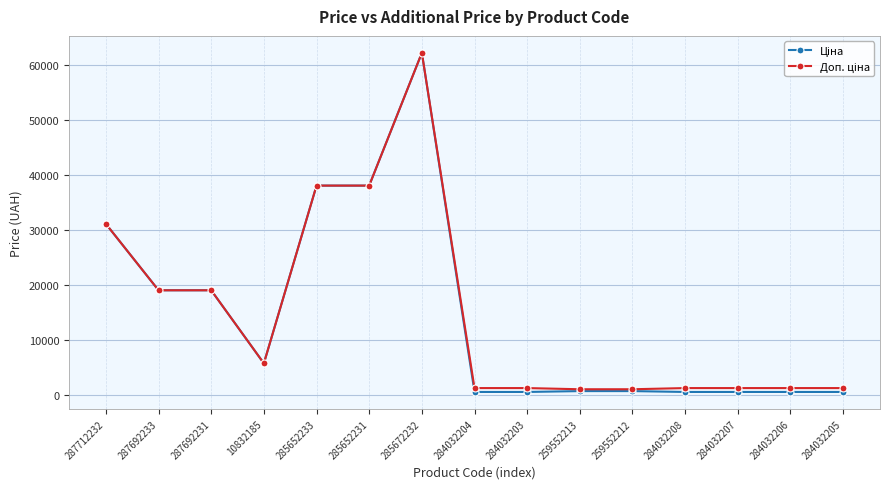

At which category is the sum across all series the highest?

285672232